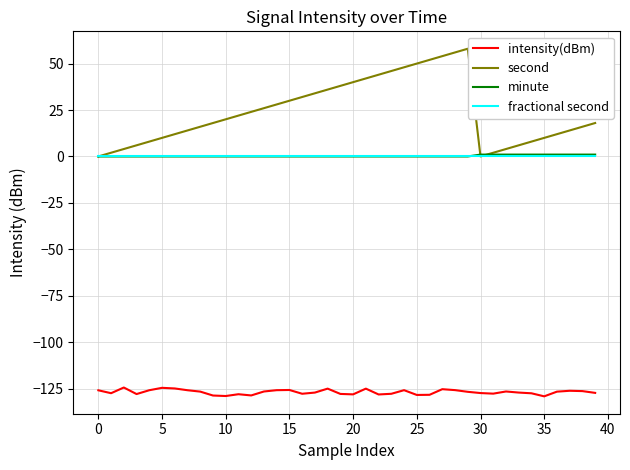

True or false: fractional second and intensity(dBm) cross at least once.

False